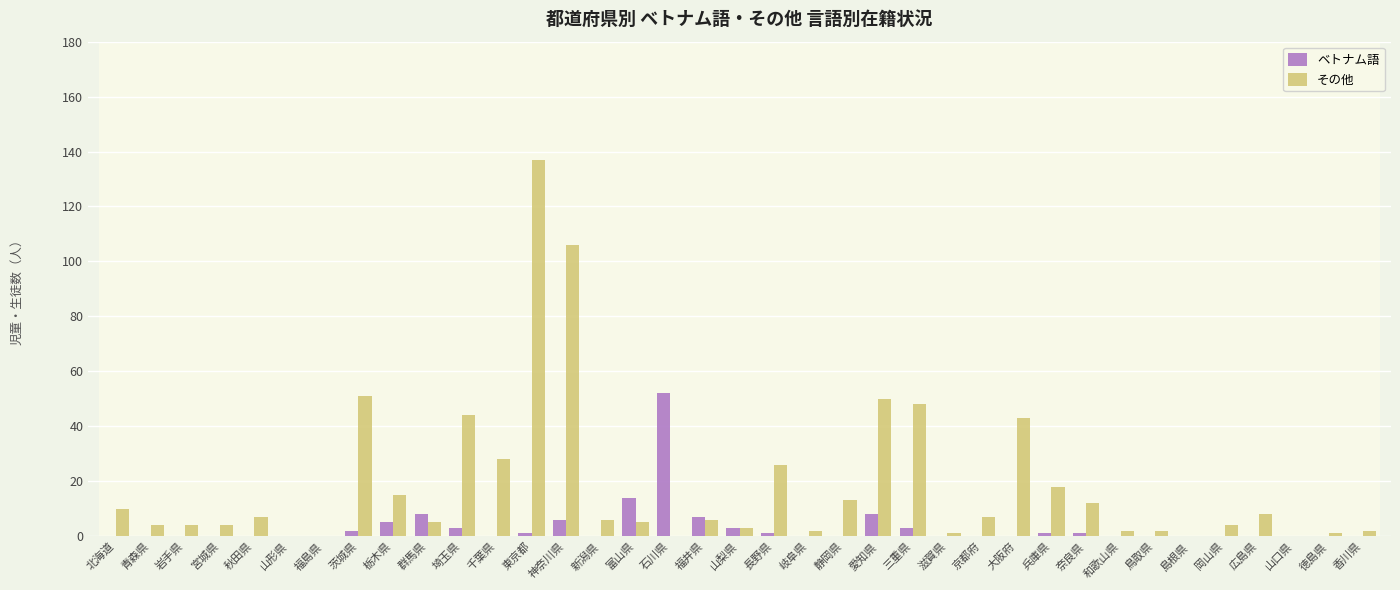

What is the total value across all series at 岐阜県?

2